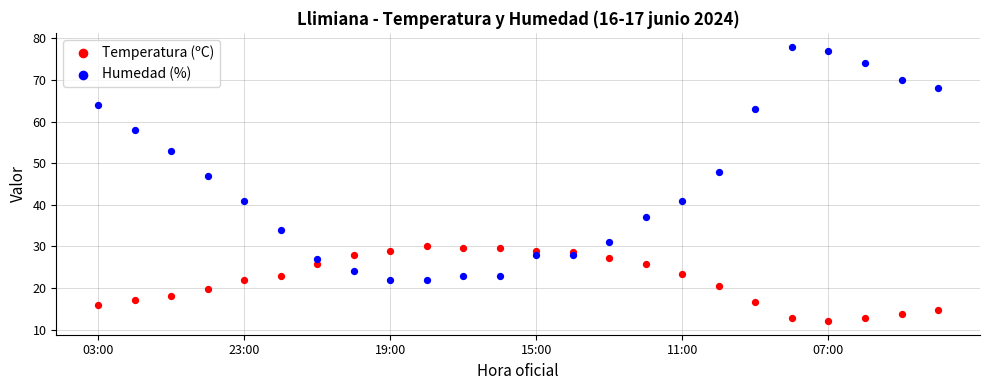

Which series has the largest Y range (max minus min)?

Humedad (%)